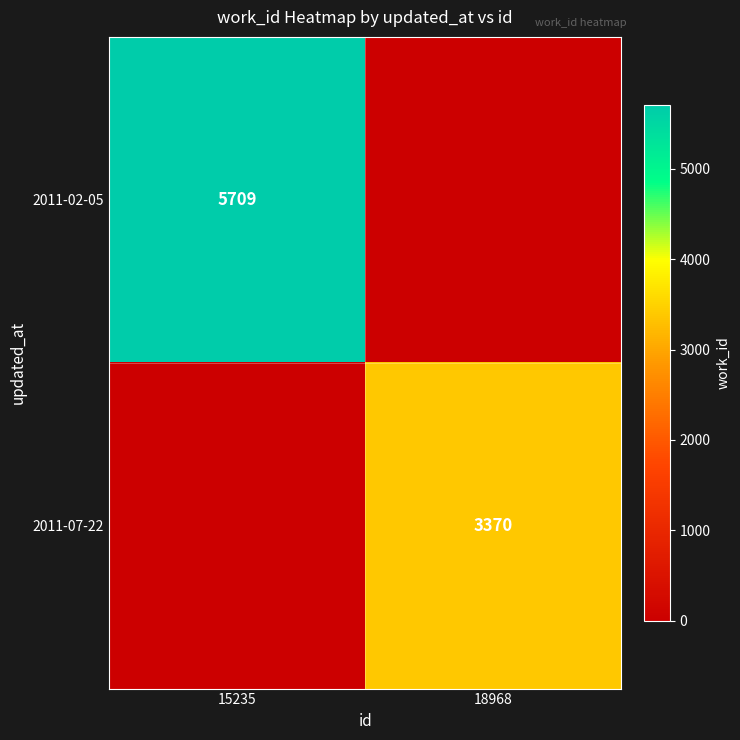

At which category is the sum across all series the highest?

15235